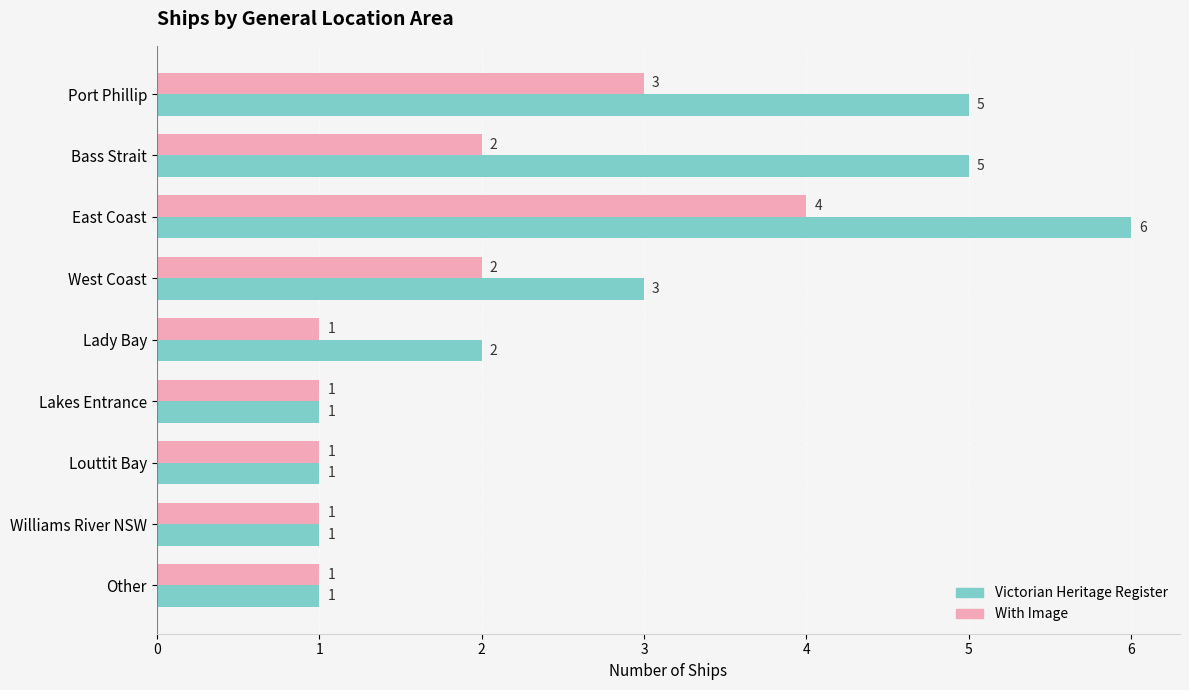

What is the difference between the maximum and minimum values in the Victorian Heritage Register series?

5